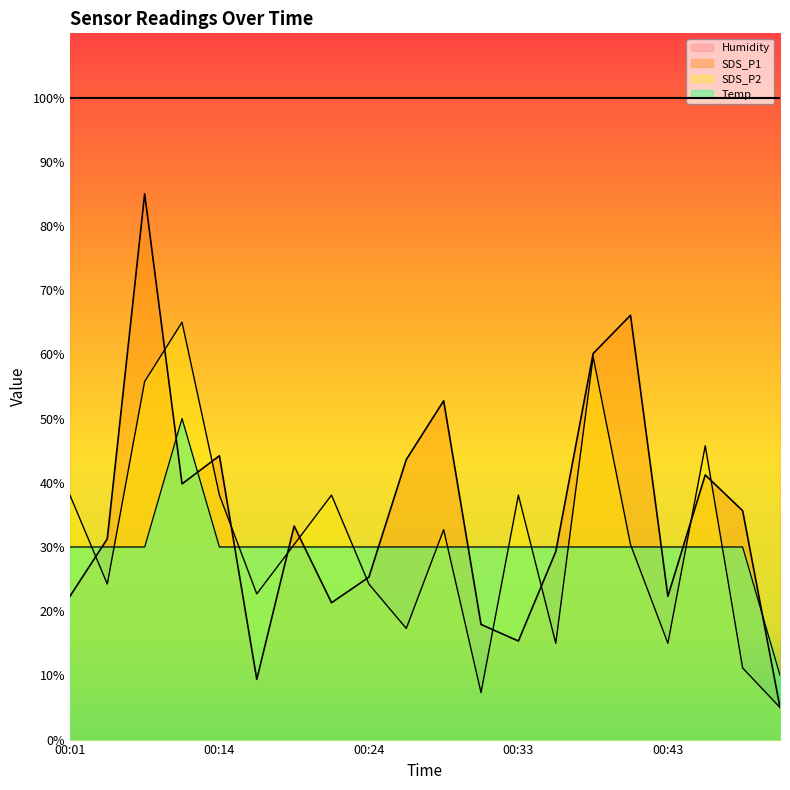

At which category is the sum across all series the highest?

00:06